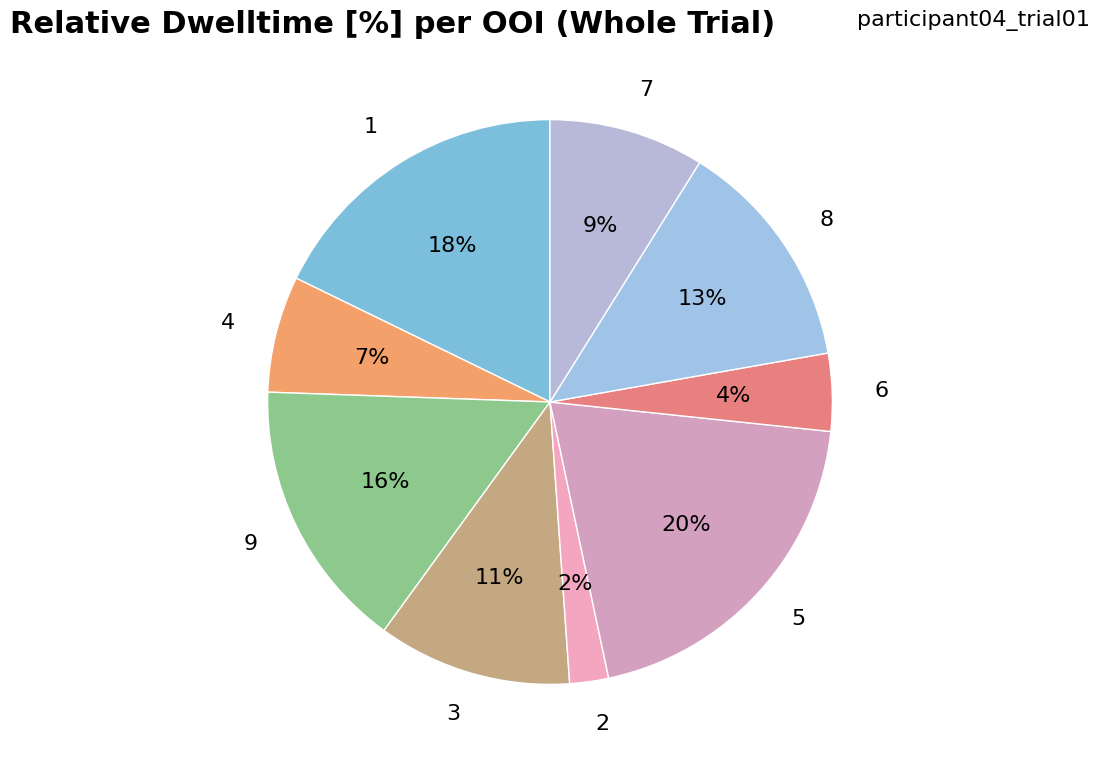

To the nearest percent, what is the difference between the 1 and 7 slice percentages?

9%